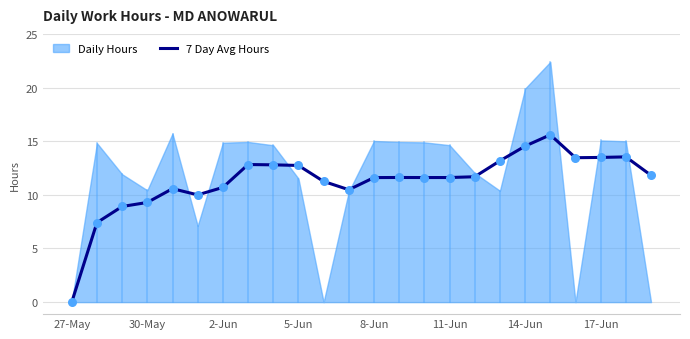

What is the change in value from 8 to 20?

+0.7